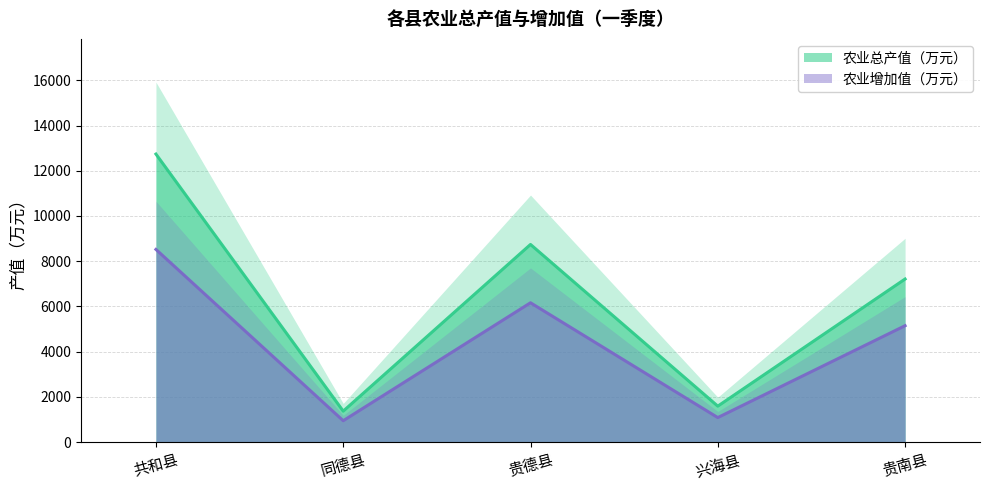

At how many categories does at least one series exceed 6449?

3